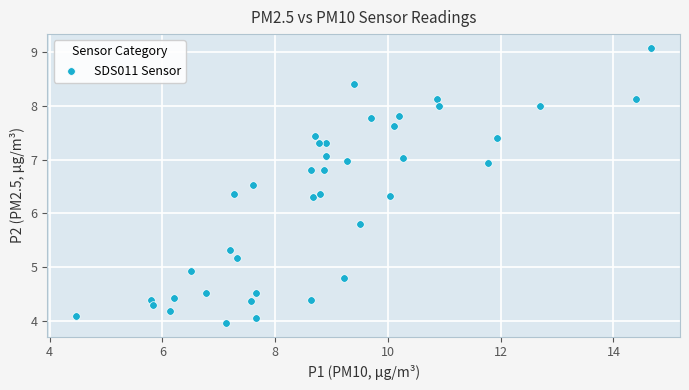

What is the range of X values (max minus min)?

10.2